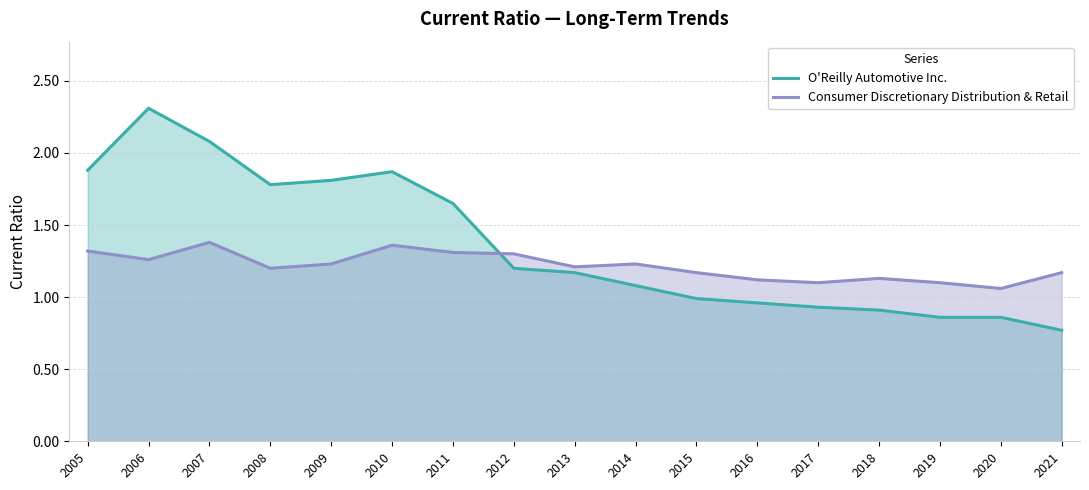

What is the spread (max minus min) of values at 2008?

0.6